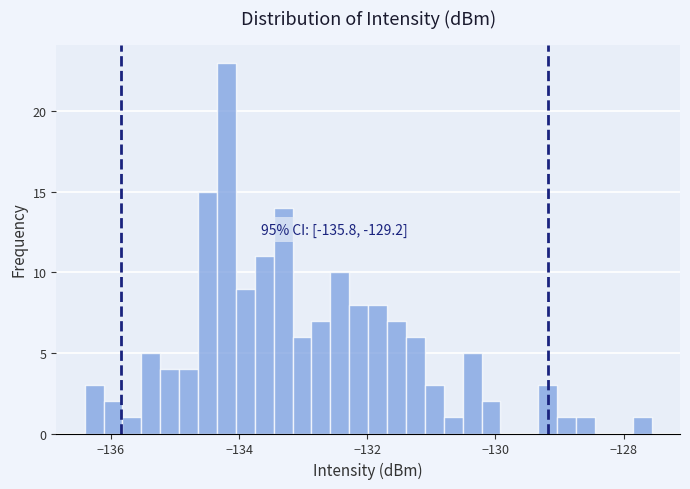

Read against the x-axis, roughly where is the centre of the tallest bar?

-134.2